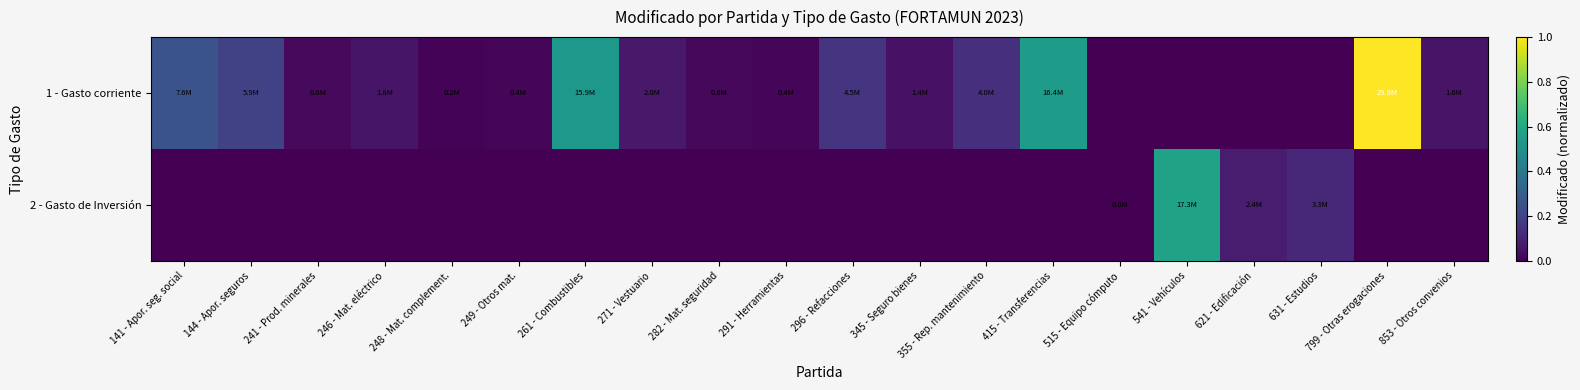

List the series in order of their peak value, lowest first.

2 - Gasto de Inversión, 1 - Gasto corriente